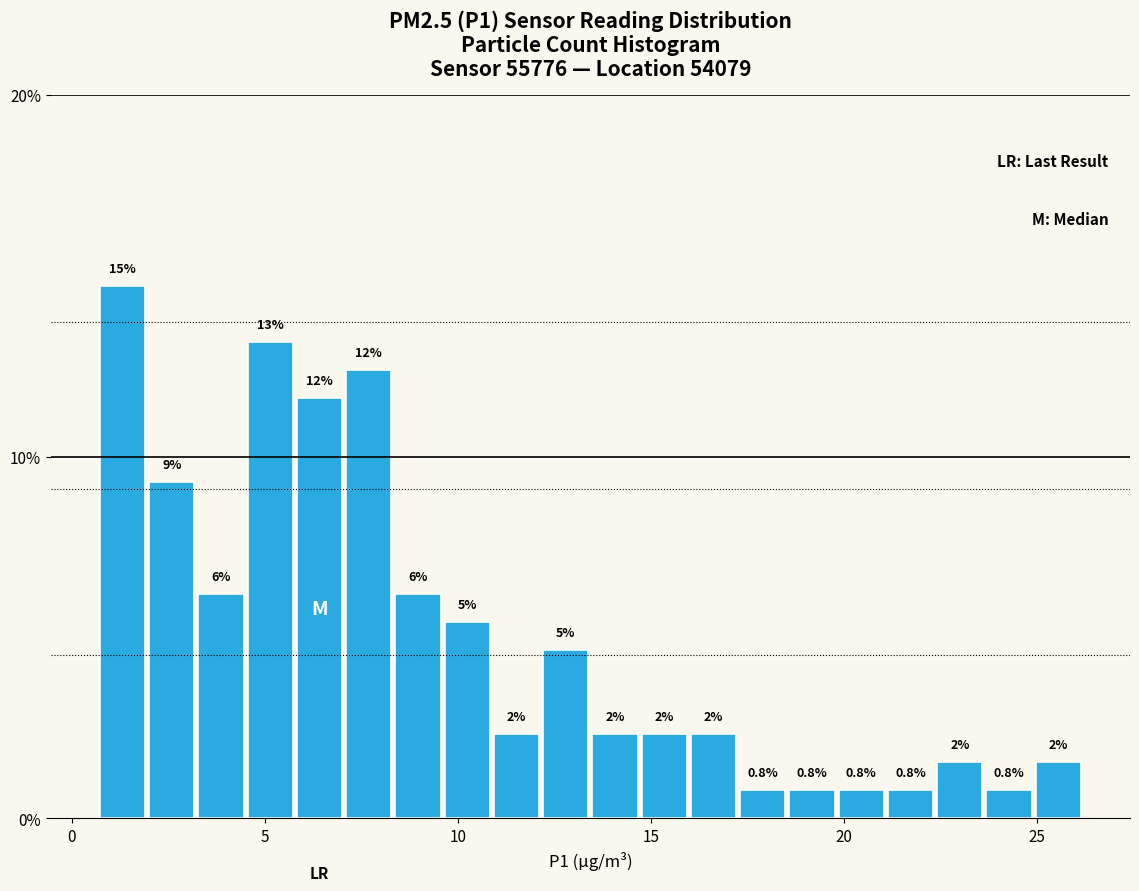

Read against the x-axis, roughly where is the centre of the tallest bar?

1.5